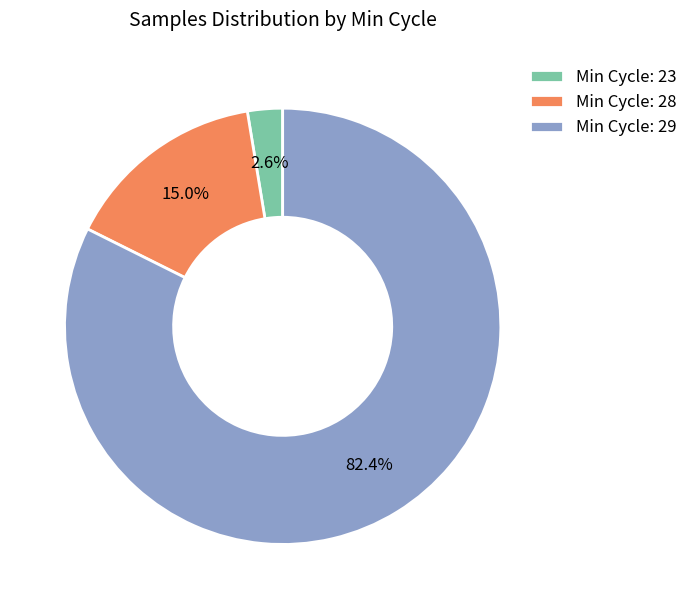

Is there a majority slice in this chart?

Yes